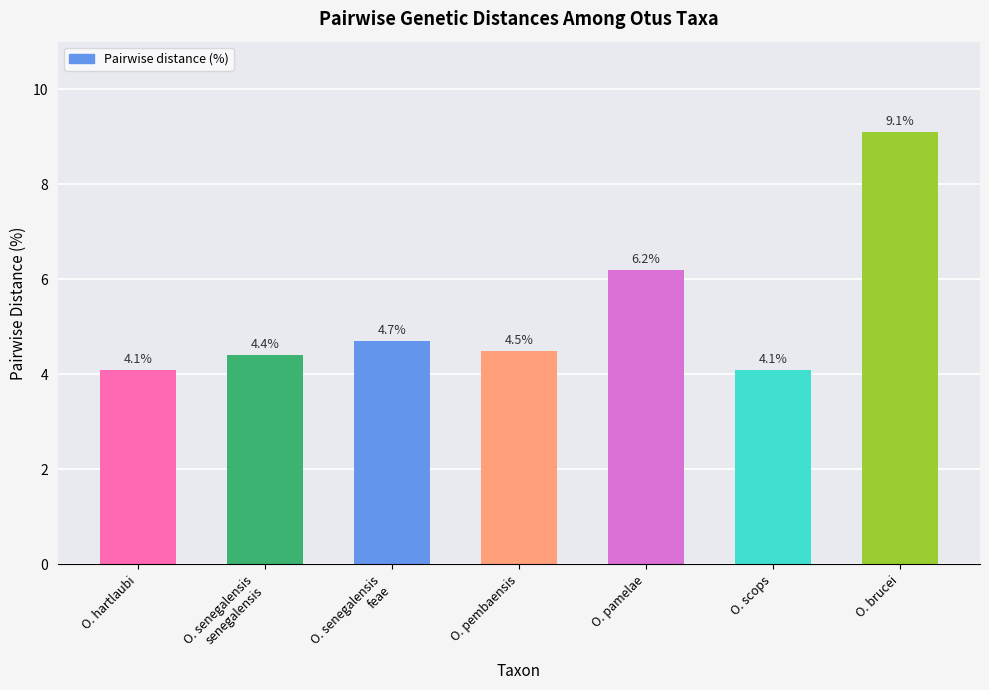

What is the greatest value displayed?

9.1